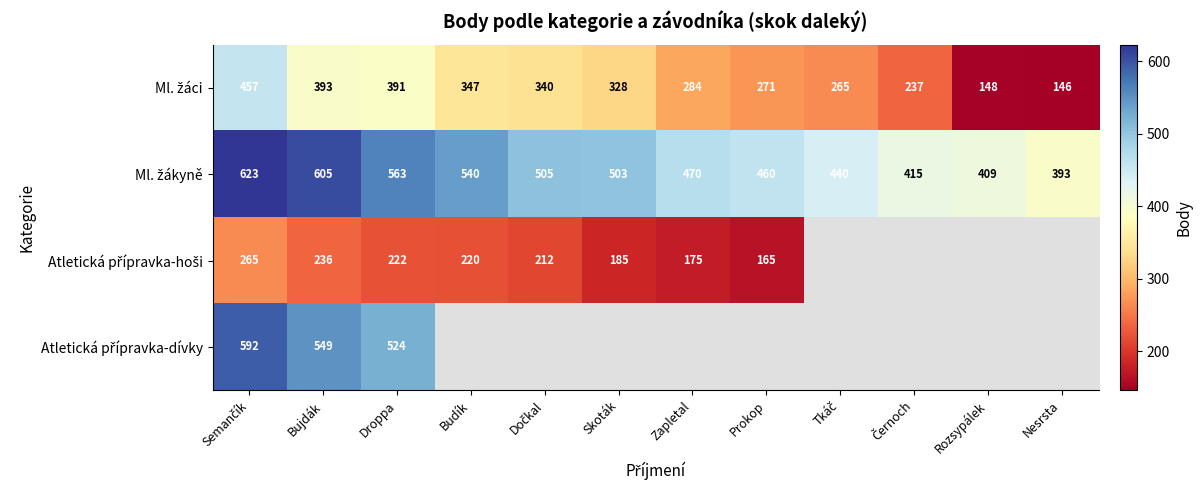

What is the spread (max minus min) of values at Droppa?

341